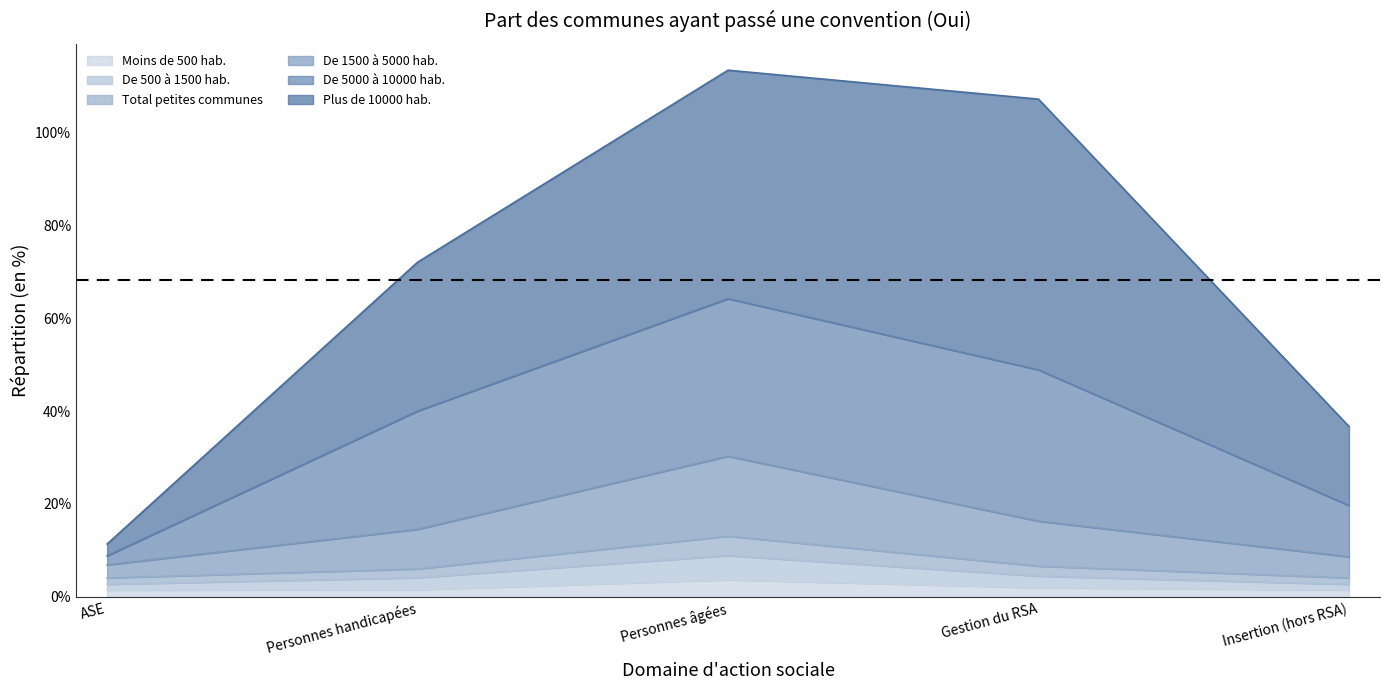

What is the label of the 2nd point from the left?

Personnes handicapées